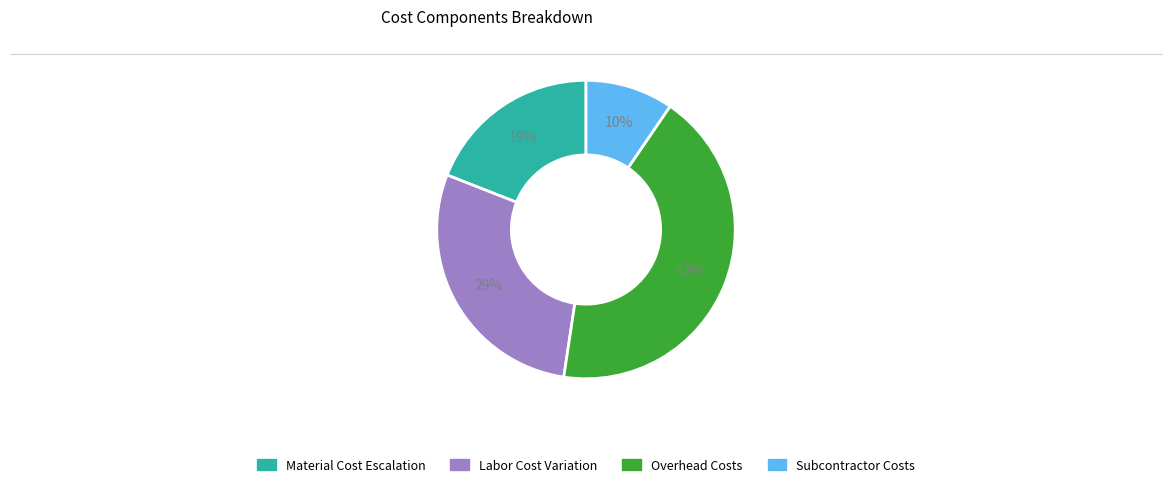

Combined, do Material Cost Escalation and Subcontractor Costs account for over 50%?

No